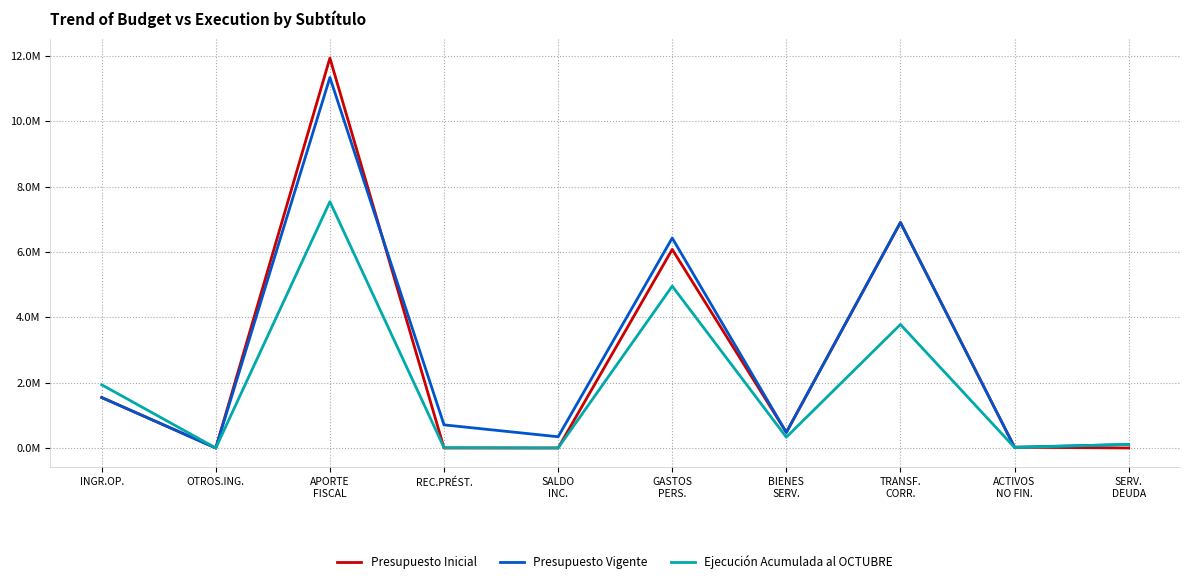

Is this an area chart (filled region under the line)?

No